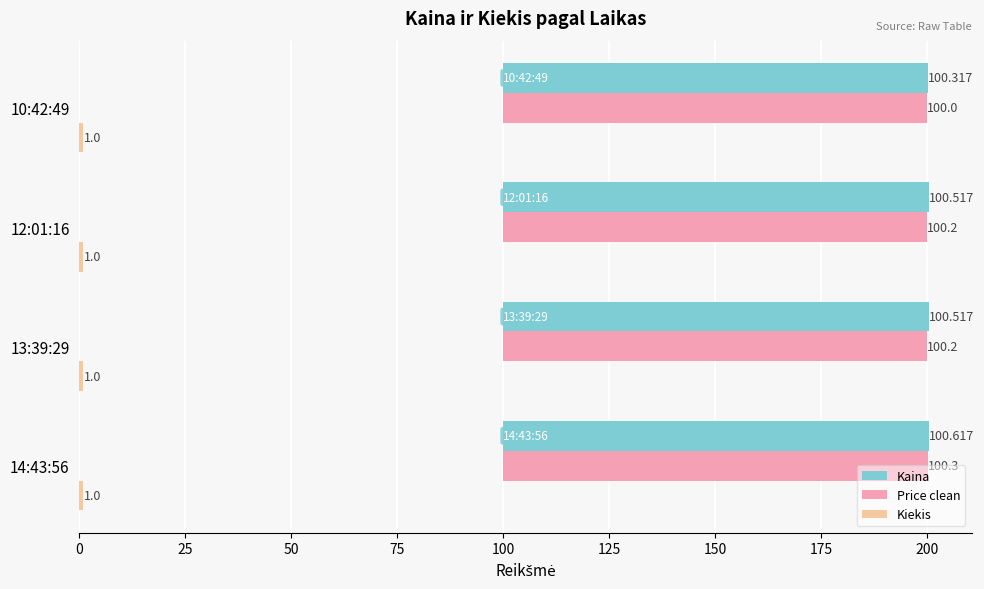

What is the maximum value for Kaina?

100.6